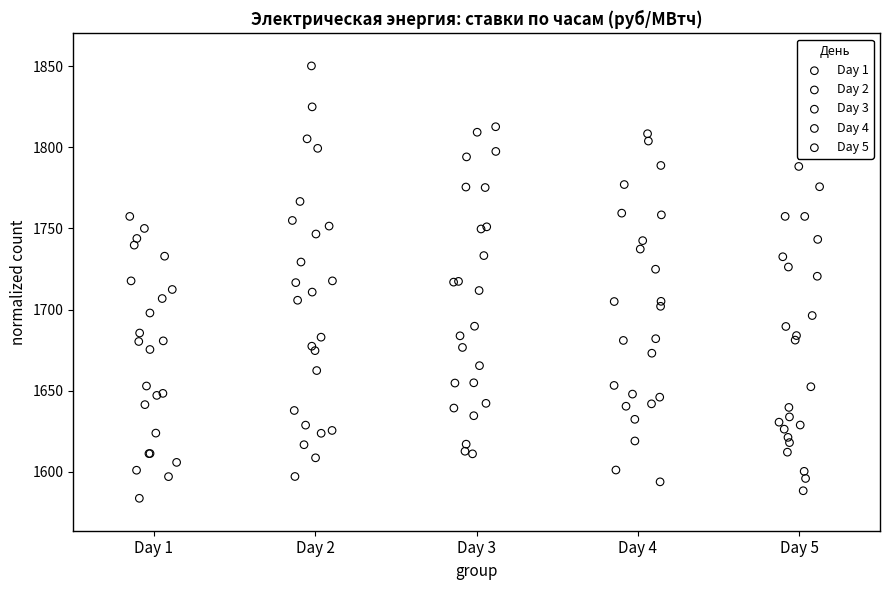

Which series reaches the maximum Y coordinate?

Day 2